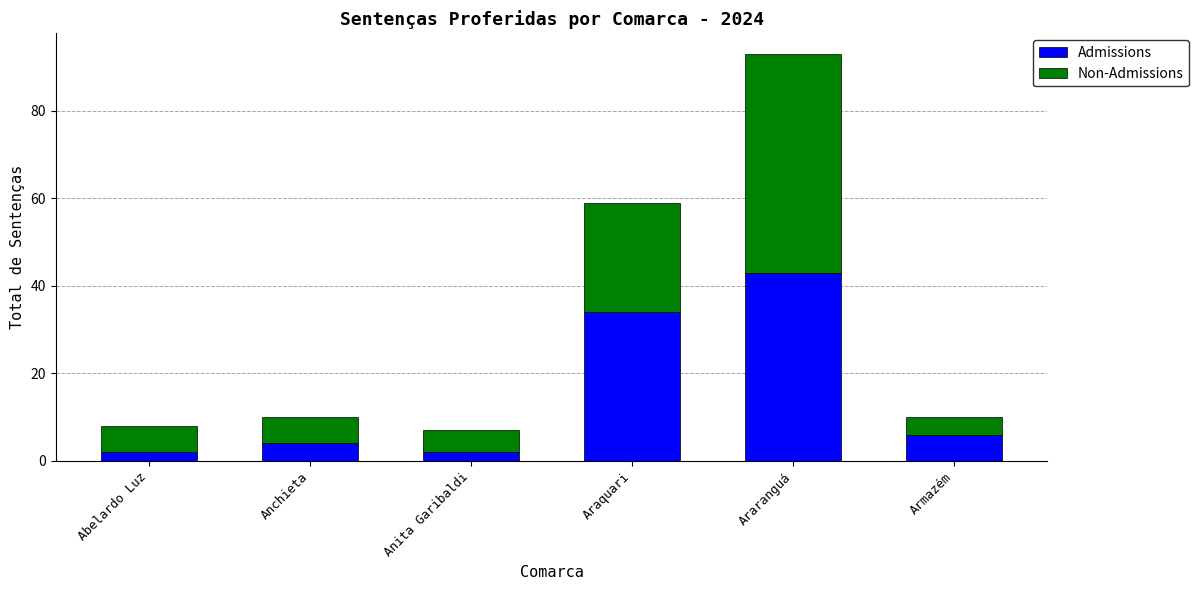

Reading left to right, transcribe the values for Admissions.

2	4	2	34	43	6